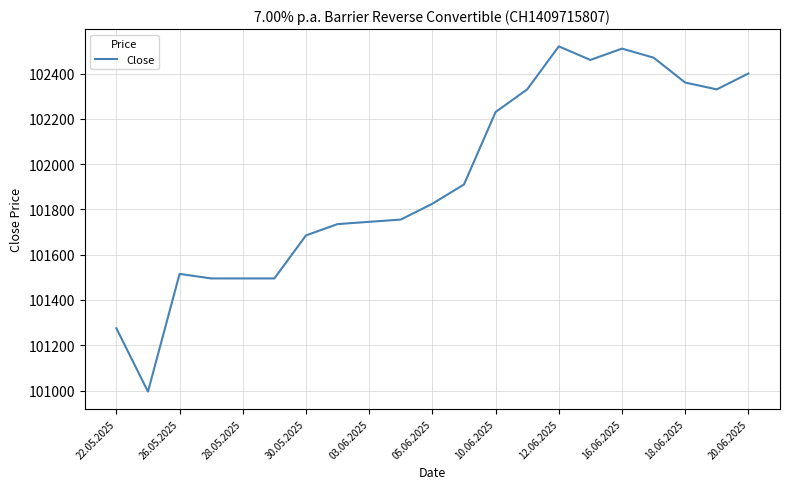

What is the minimum value shown in the chart?

100995